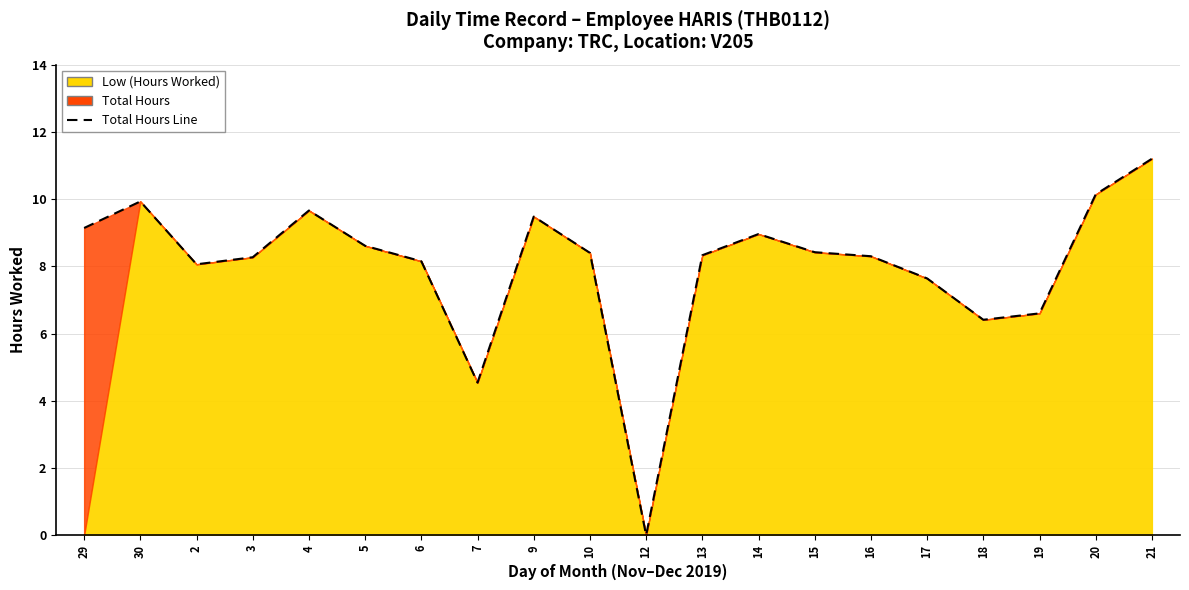

How many lines are shown in the chart?

1